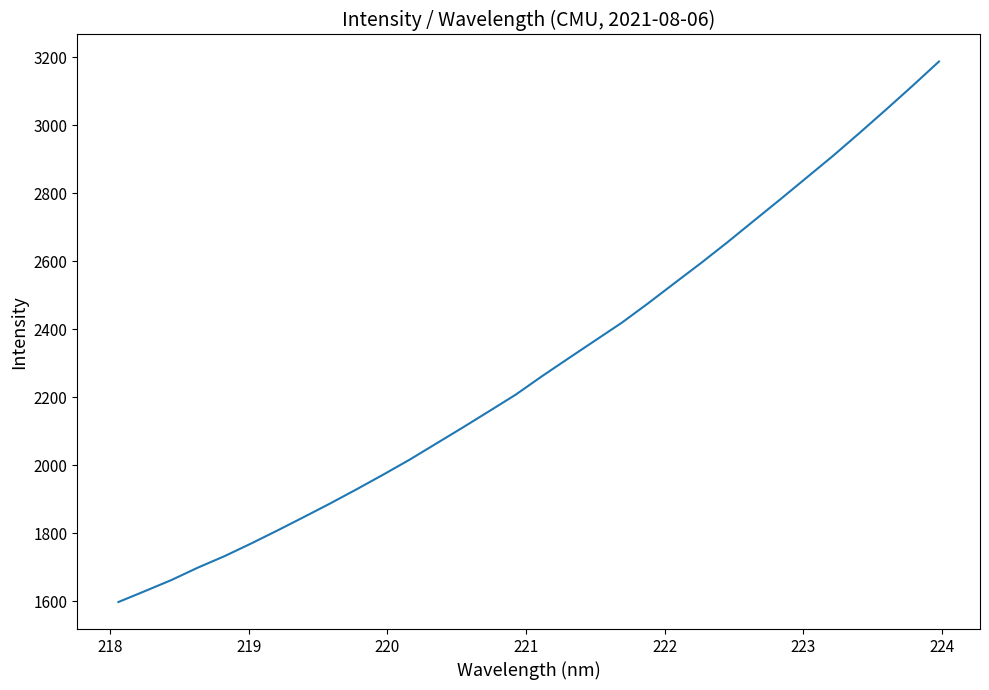

What is the maximum value shown in the chart?

3188.0